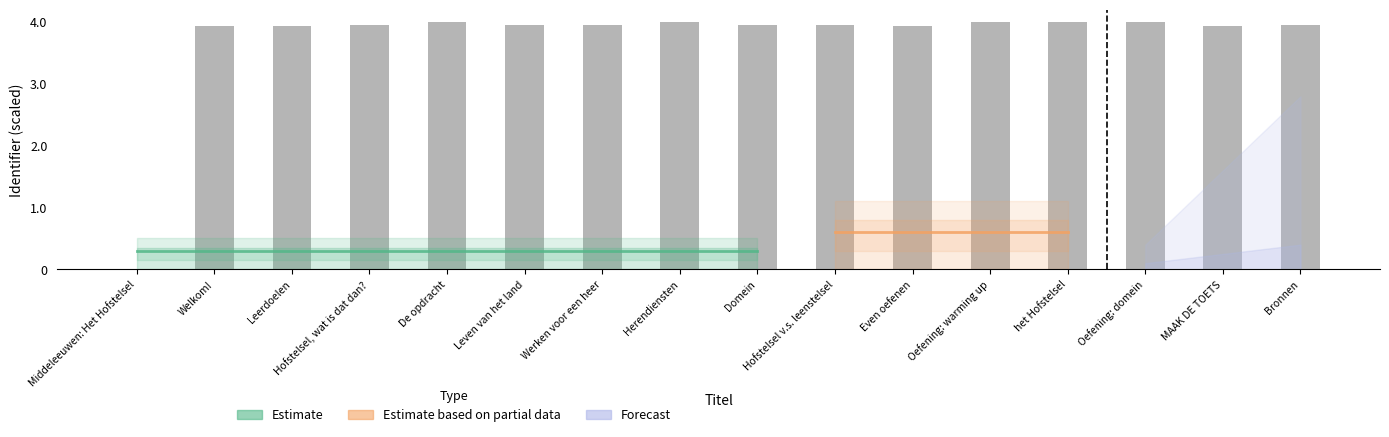

What is the approximate value at Leerdoelen?

3.9